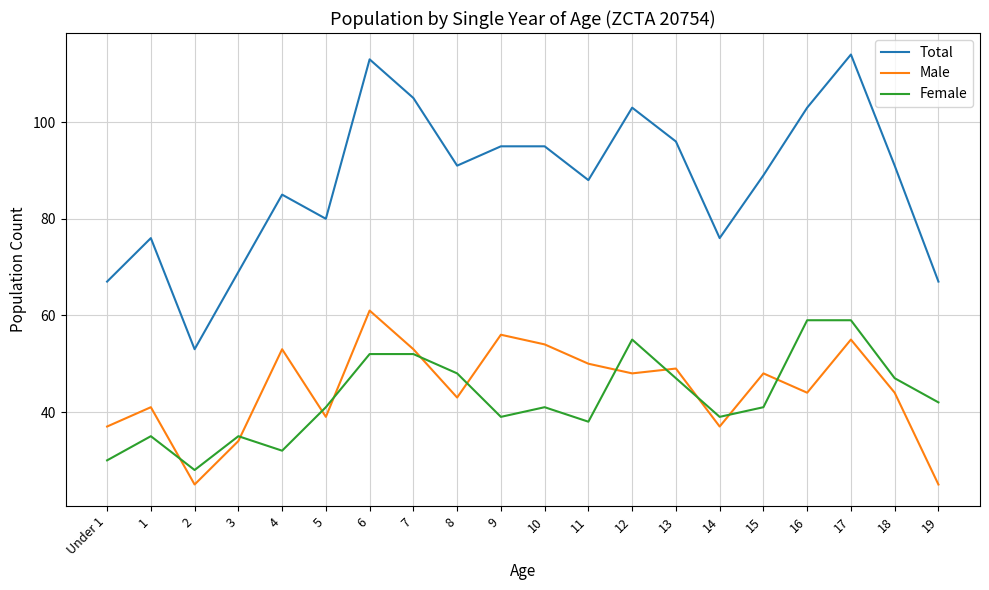

What position from the left is 8?

9